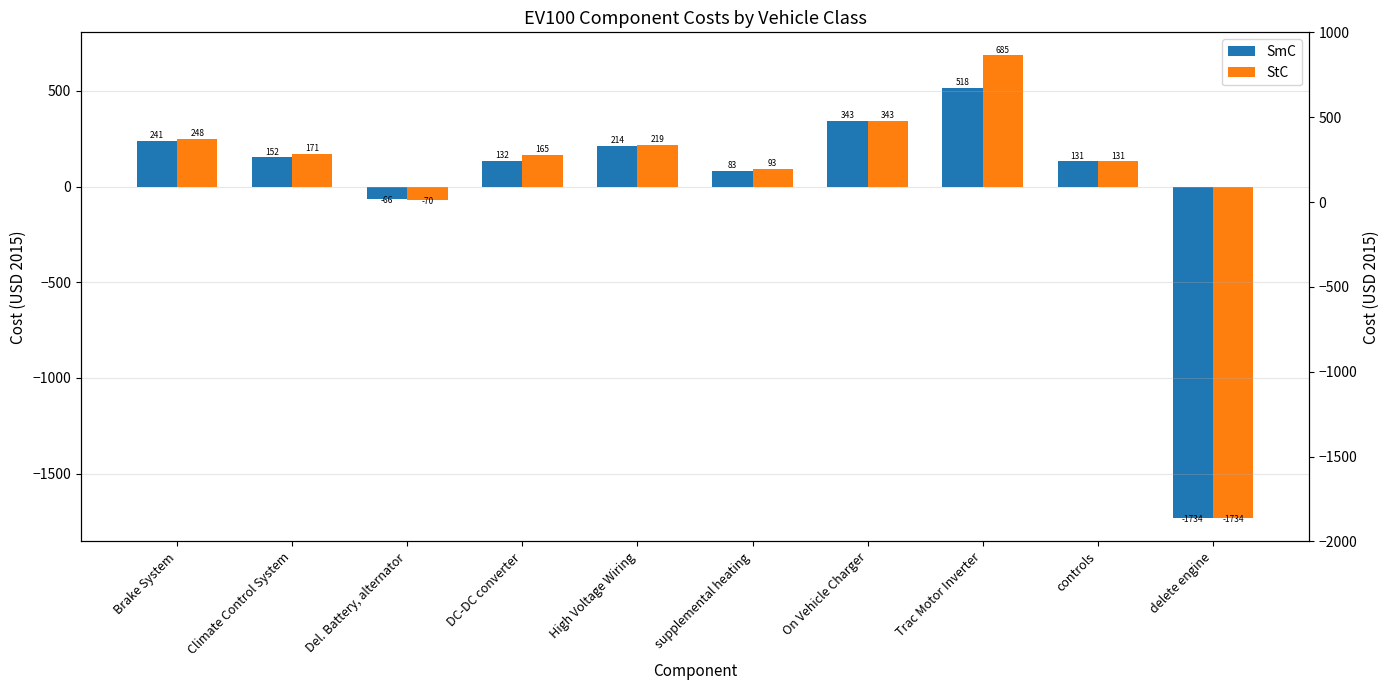

At how many categories does at least one series exceed -485?

9